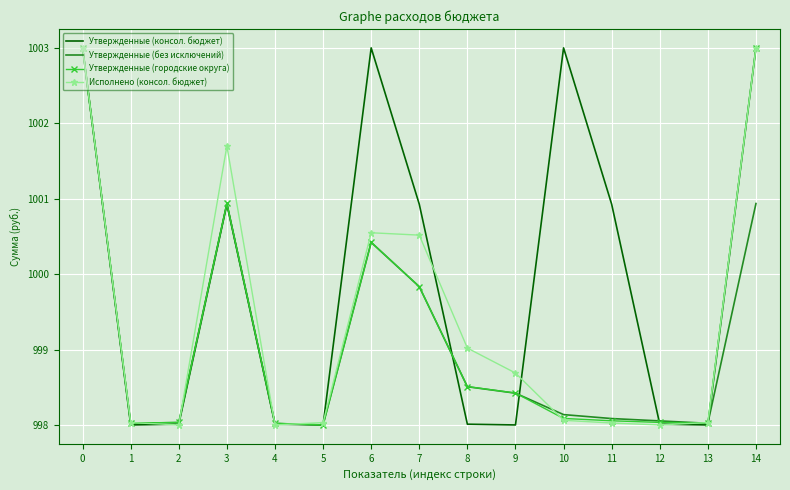

Count the number of data series in this chart.

4